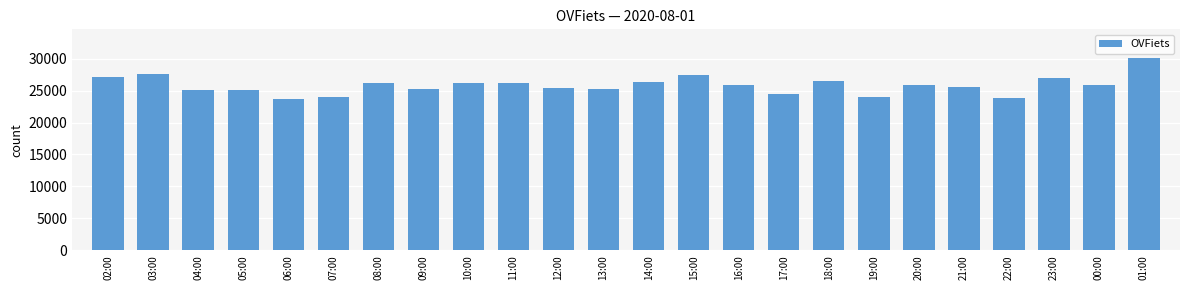

What is the smallest value displayed?

23683